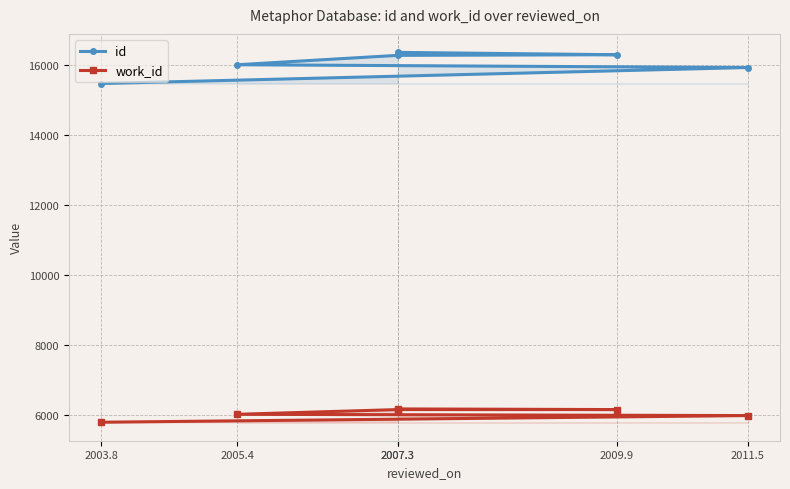

True or false: work_id and id intersect in this chart.

False